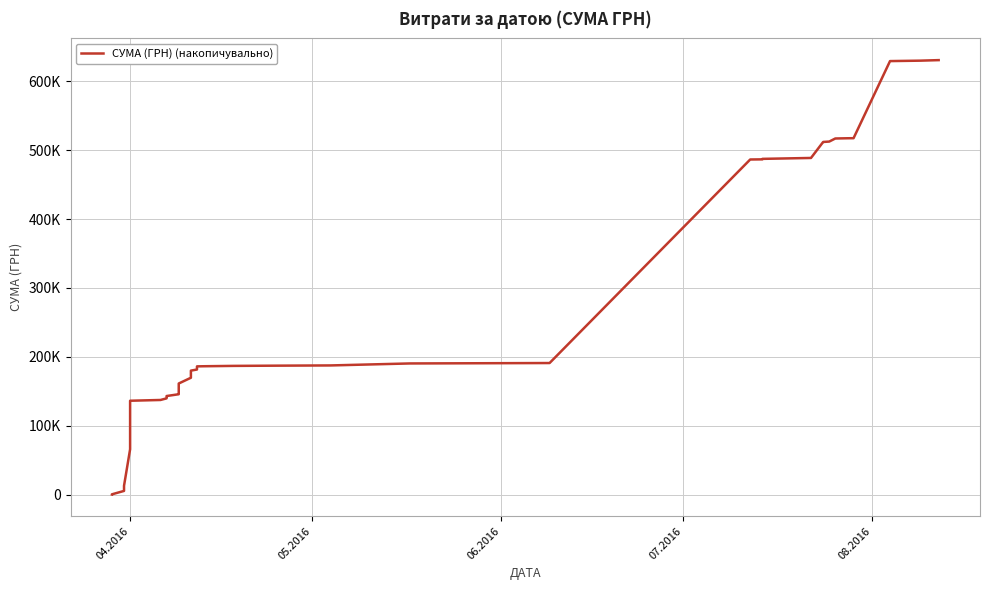

Does the chart display data point markers on the line(s)?

No